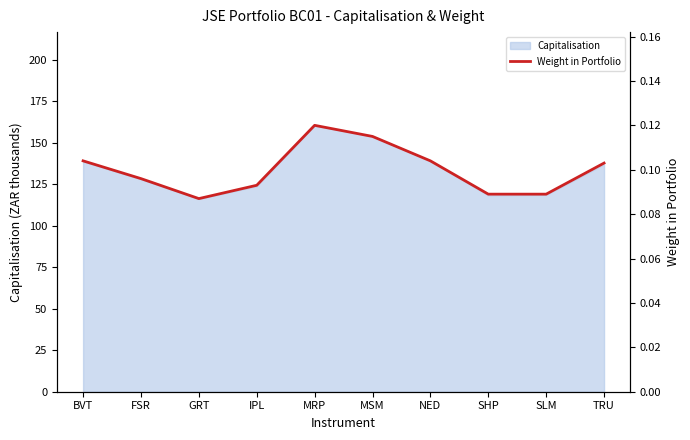

Reading left to right, list all the values displayed in this chart.

0.1	0.1	0.1	0.1	0.1	0.1	0.1	0.1	0.1	0.1